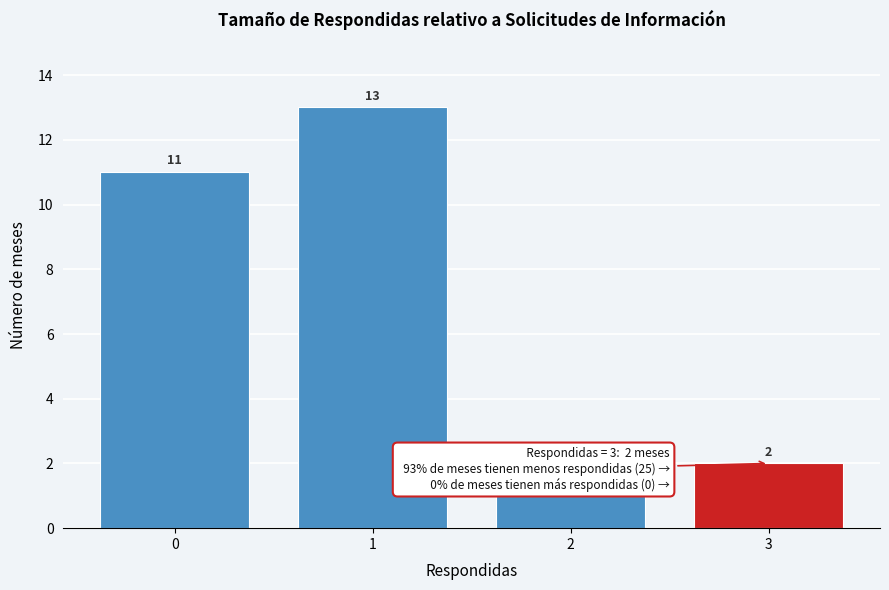

Reading right to left, what are all the values shown in this chart?

3=2	2=1	1=13	0=11